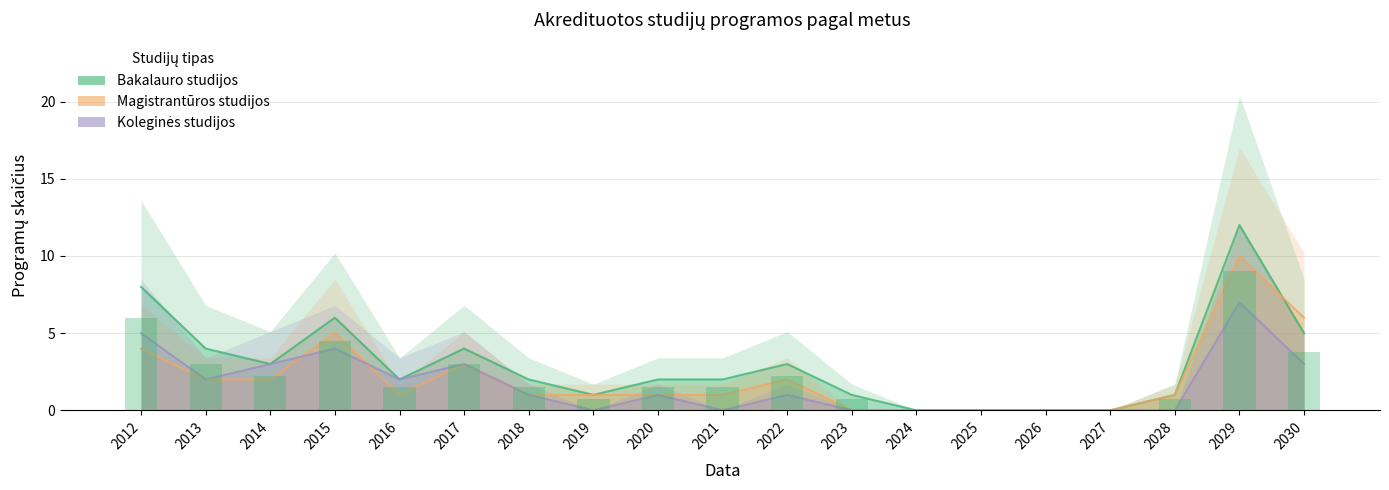

Reading right to left, transcribe all the data shown in this chart.

Bakalauro studijos: 2030=5	2029=12	2028=1	2027=0	2026=0	2025=0	2024=0	2023=1	2022=3	2021=2	2020=2	2019=1	2018=2	2017=4	2016=2	2015=6	2014=3	2013=4	2012=8
Magistrantūros studijos: 2030=6	2029=10	2028=1	2027=0	2026=0	2025=0	2024=0	2023=0	2022=2	2021=1	2020=1	2019=1	2018=1	2017=3	2016=1	2015=5	2014=2	2013=2	2012=4
Koleginės studijos: 2030=3	2029=7	2028=0	2027=0	2026=0	2025=0	2024=0	2023=0	2022=1	2021=0	2020=1	2019=0	2018=1	2017=3	2016=2	2015=4	2014=3	2013=2	2012=5